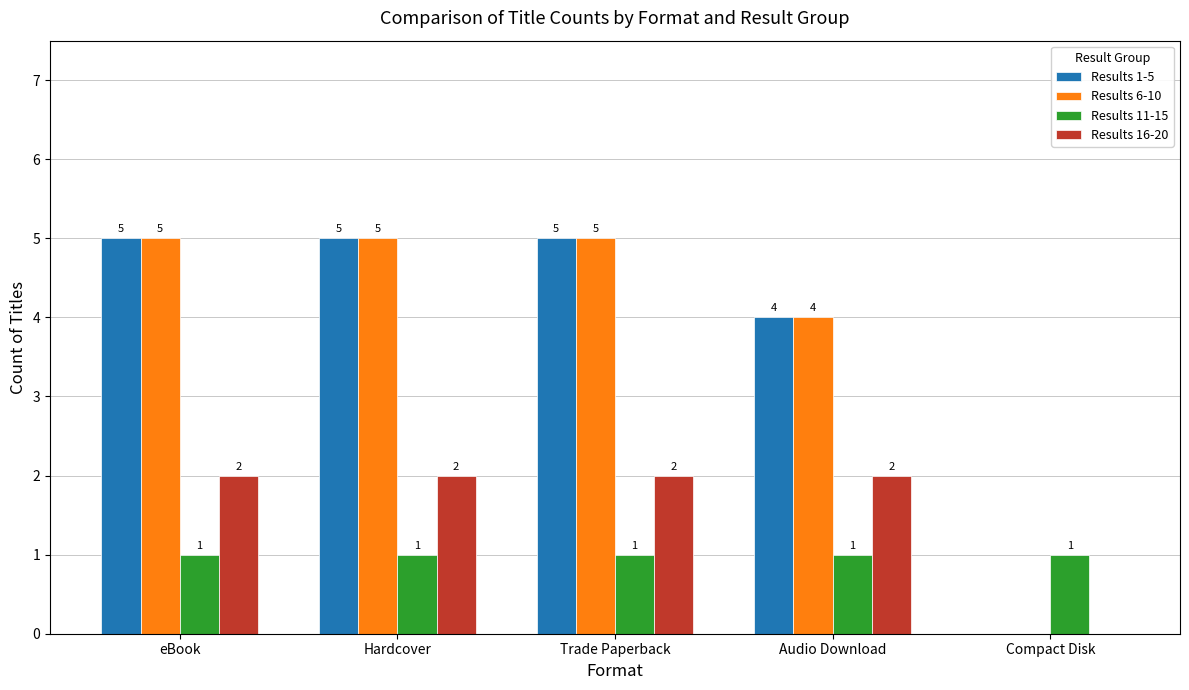

What is the sum of all Results 16-20 values?

8